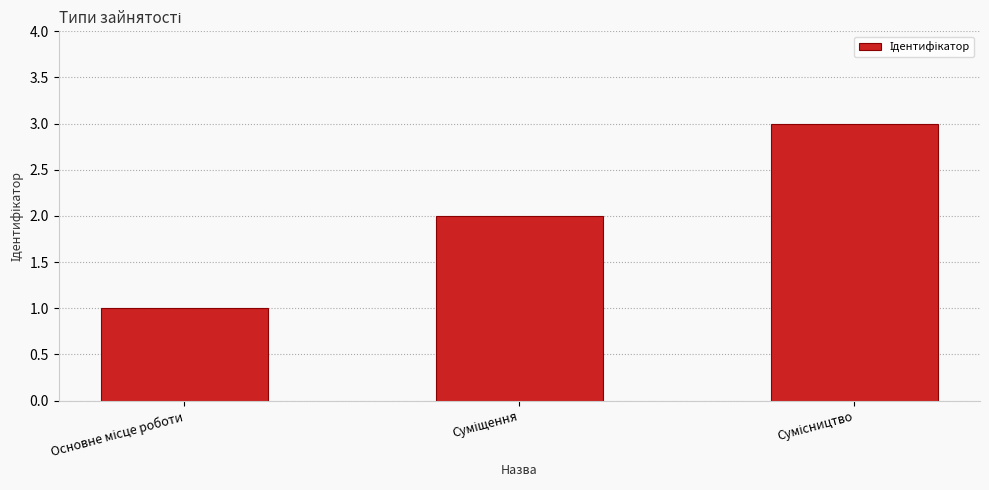

What is the maximum value shown in the chart?

3